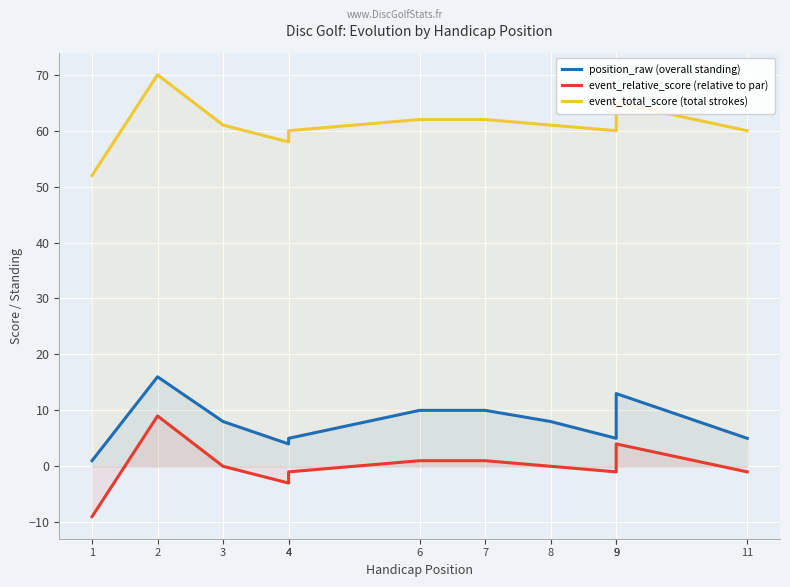

True or false: event_relative_score (relative to par) and event_total_score (total strokes) intersect in this chart.

False